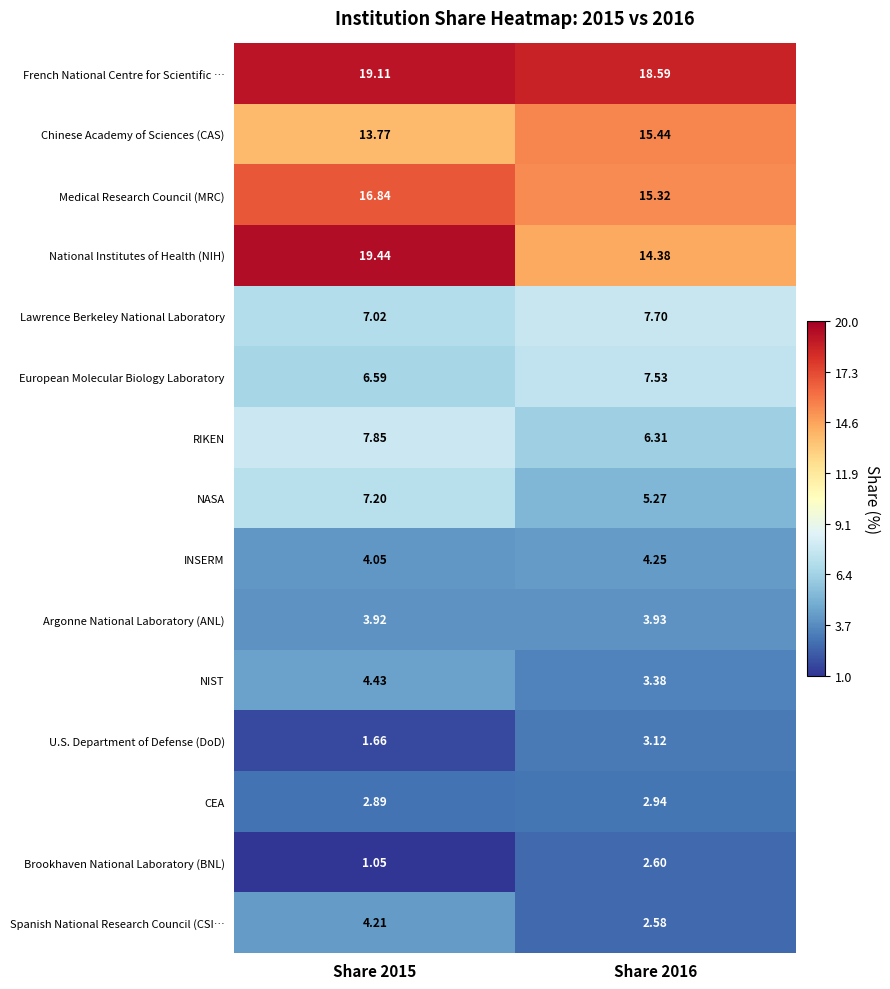

Which series changed the most between Share 2015 and Share 2016?

National Institutes of Health (NIH)